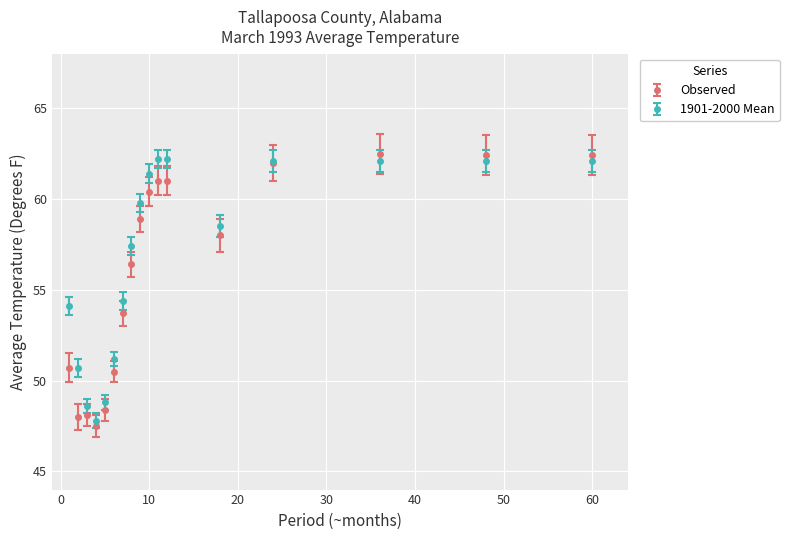

At how many categories does at least one series exceed 55?

10